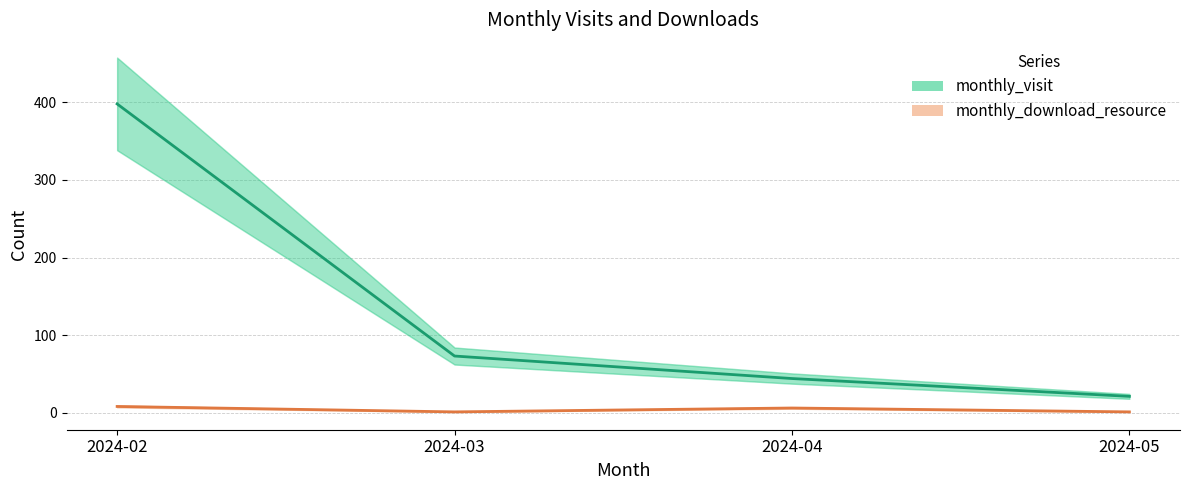

At how many categories does at least one series exceed 188?

1